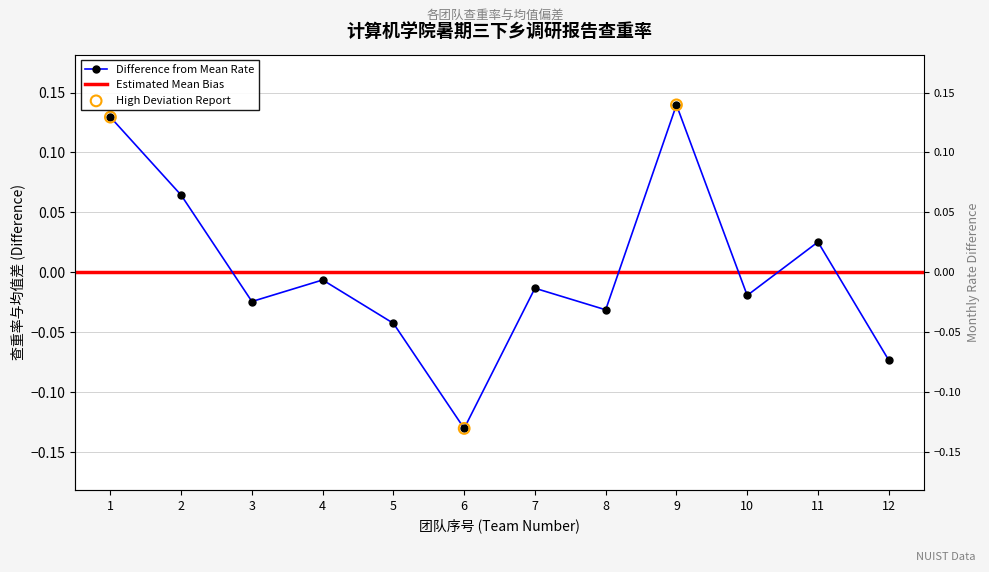

Between 6 and 12, which is larger?

12